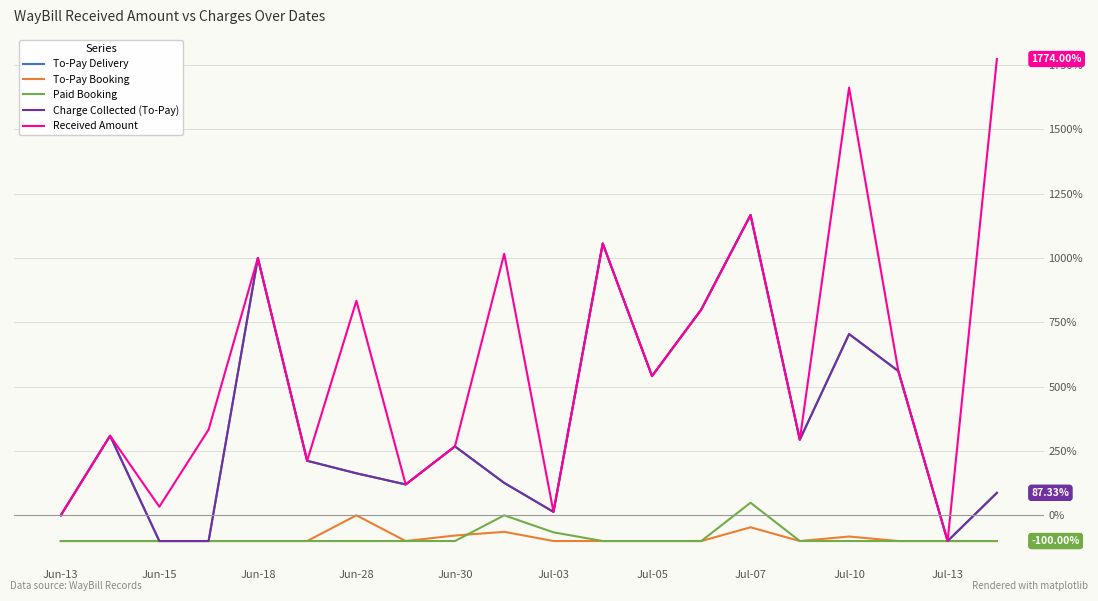

What is the label of the 1st point from the left?

Jun-13